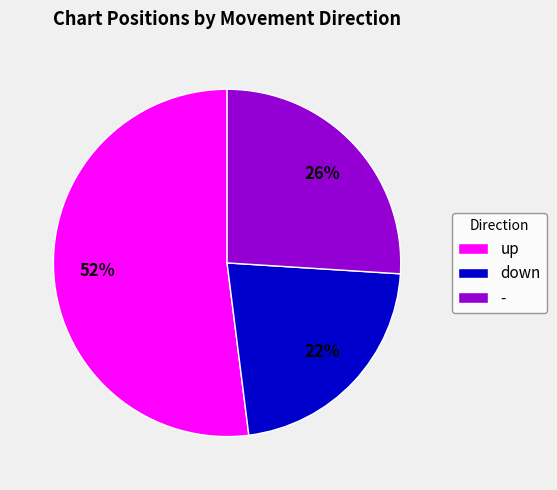

Approximately how many times larger is the value at down compared to up?

0.4